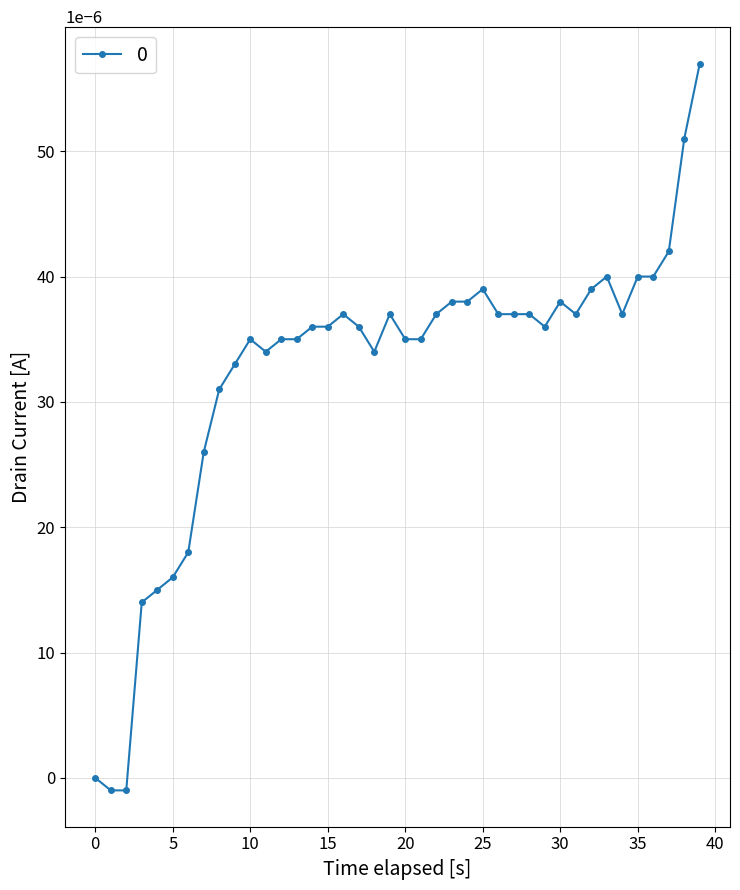

True or false: the data has more than 1 interior local peaks.

True